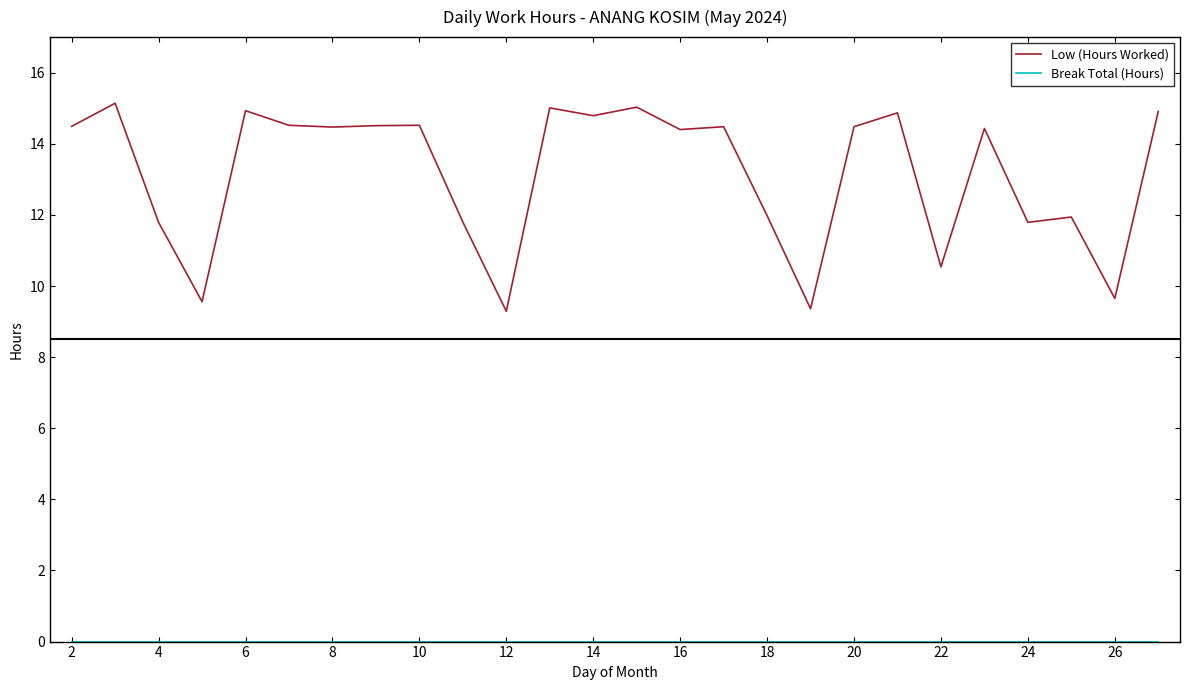

What is the maximum value for Low (Hours Worked)?

15.1